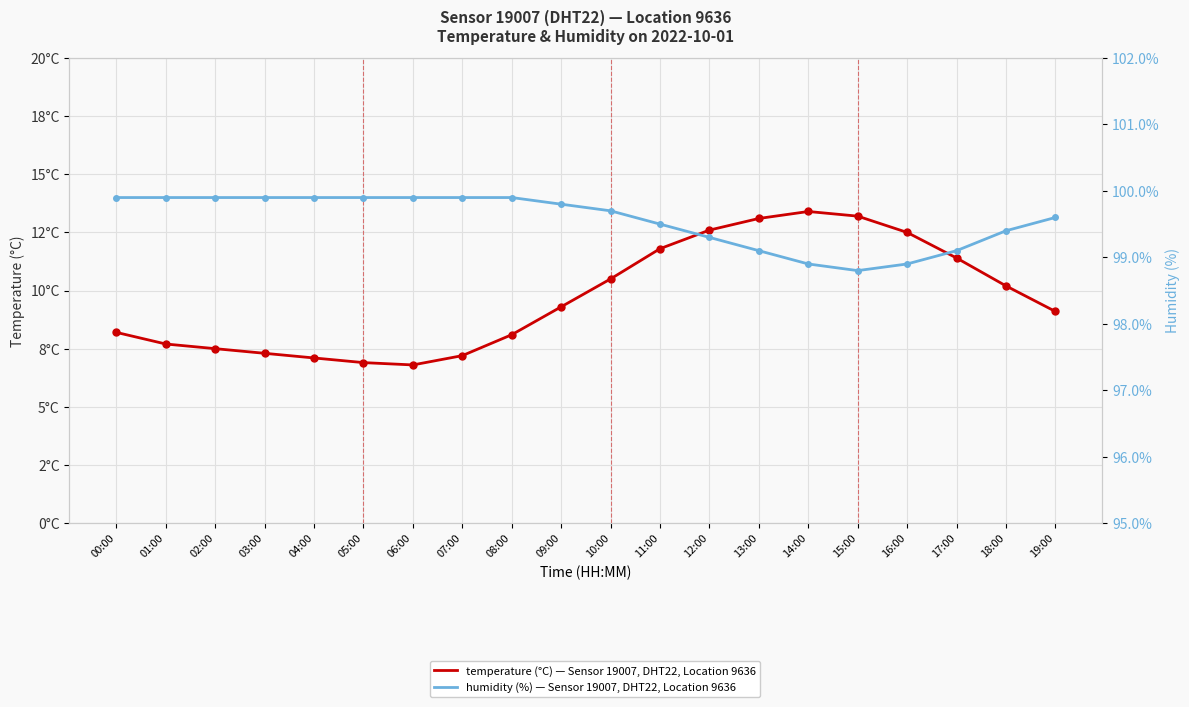

Is this an area chart (filled region under the line)?

No